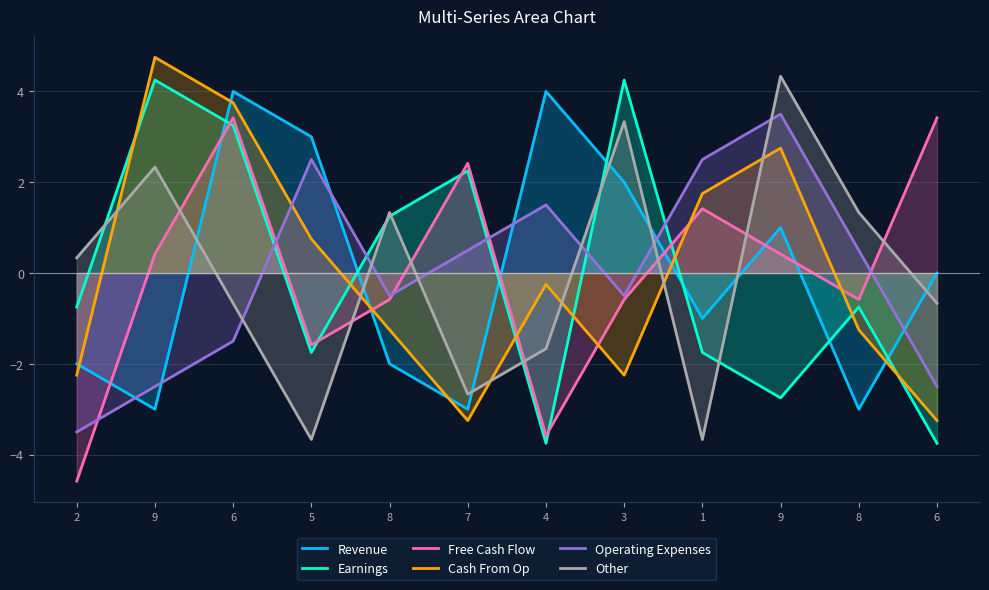

Where is Cash From Op nearest to the value 0?

4